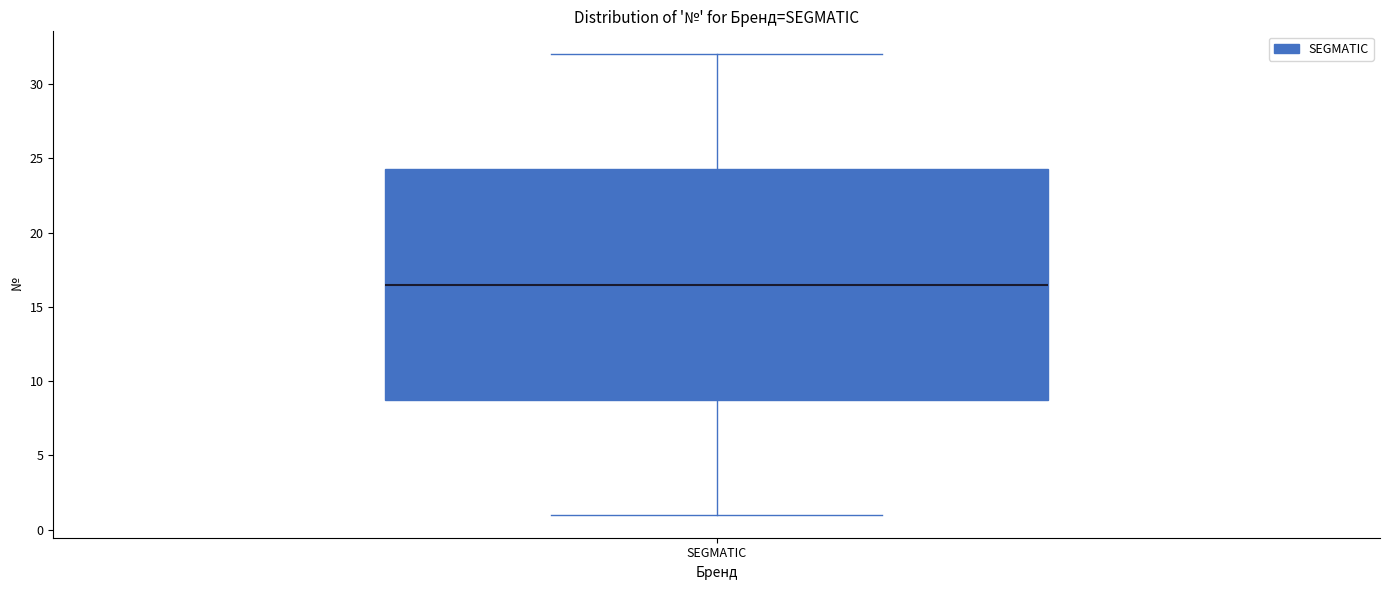

Where is the upper edge of the box for SEGMATIC on the y-axis? The values are not printed on the chart, so give them approximately, as read against the axis.

24.5